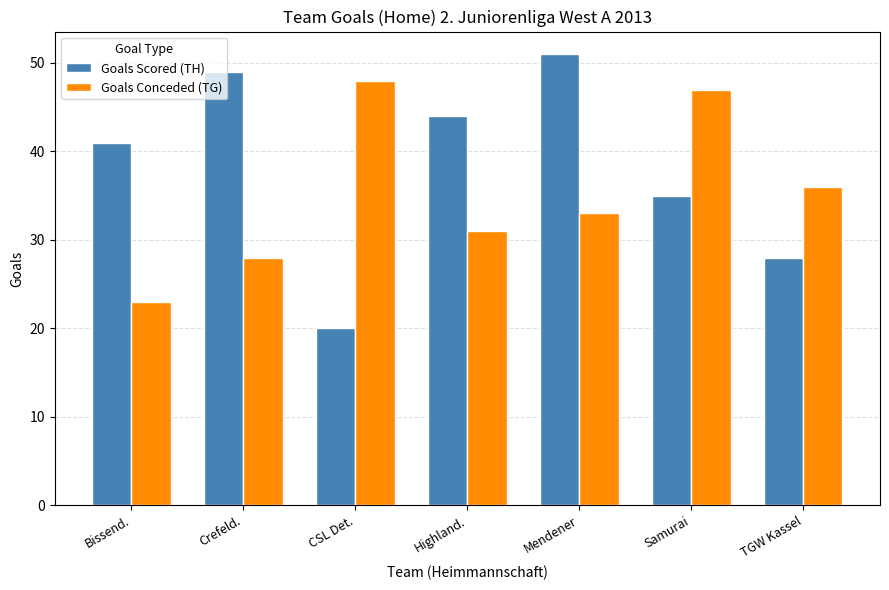

The Goals Scored (TH) series shows 69 at Mendener. True or false?

False